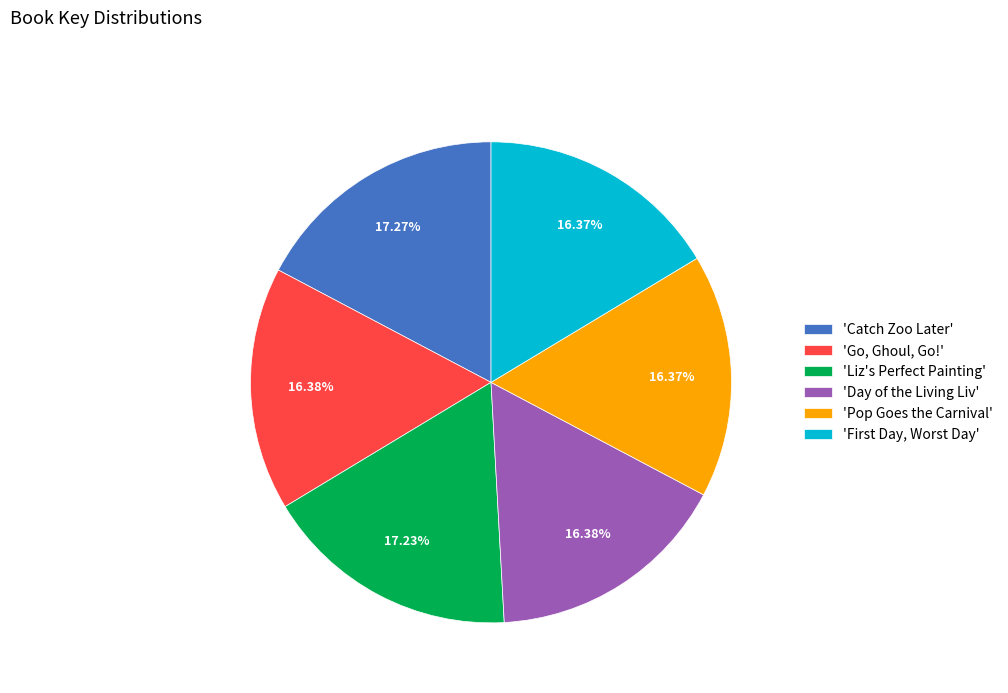

Is there any slice that represents more than half of the pie?

No